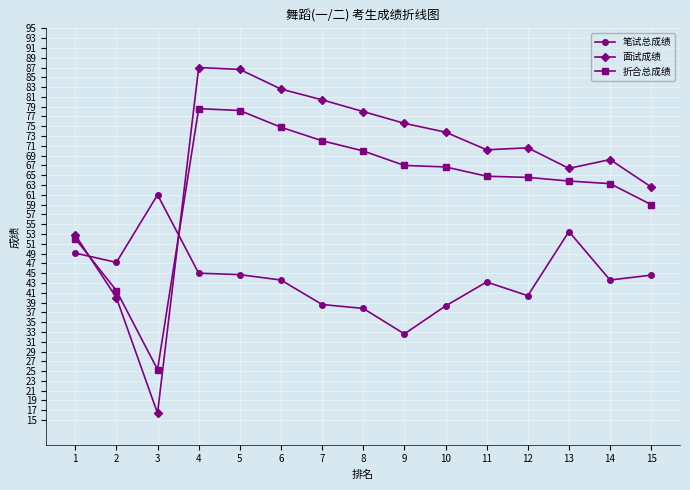

What is the greatest value displayed?

87.0